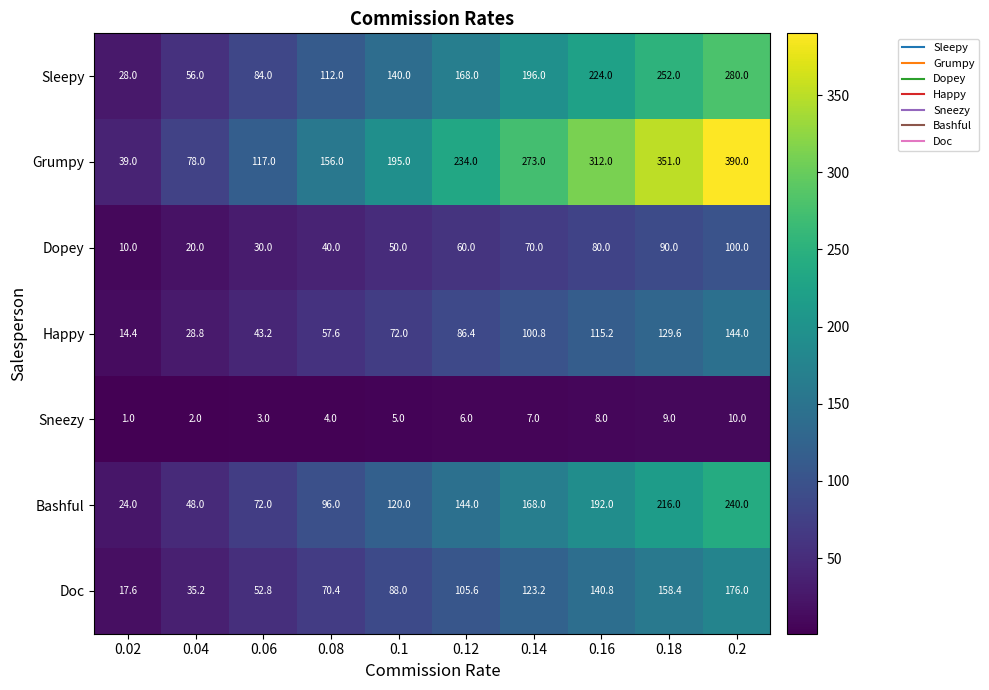

Count the Grumpy values in the range 117 to 312.

6